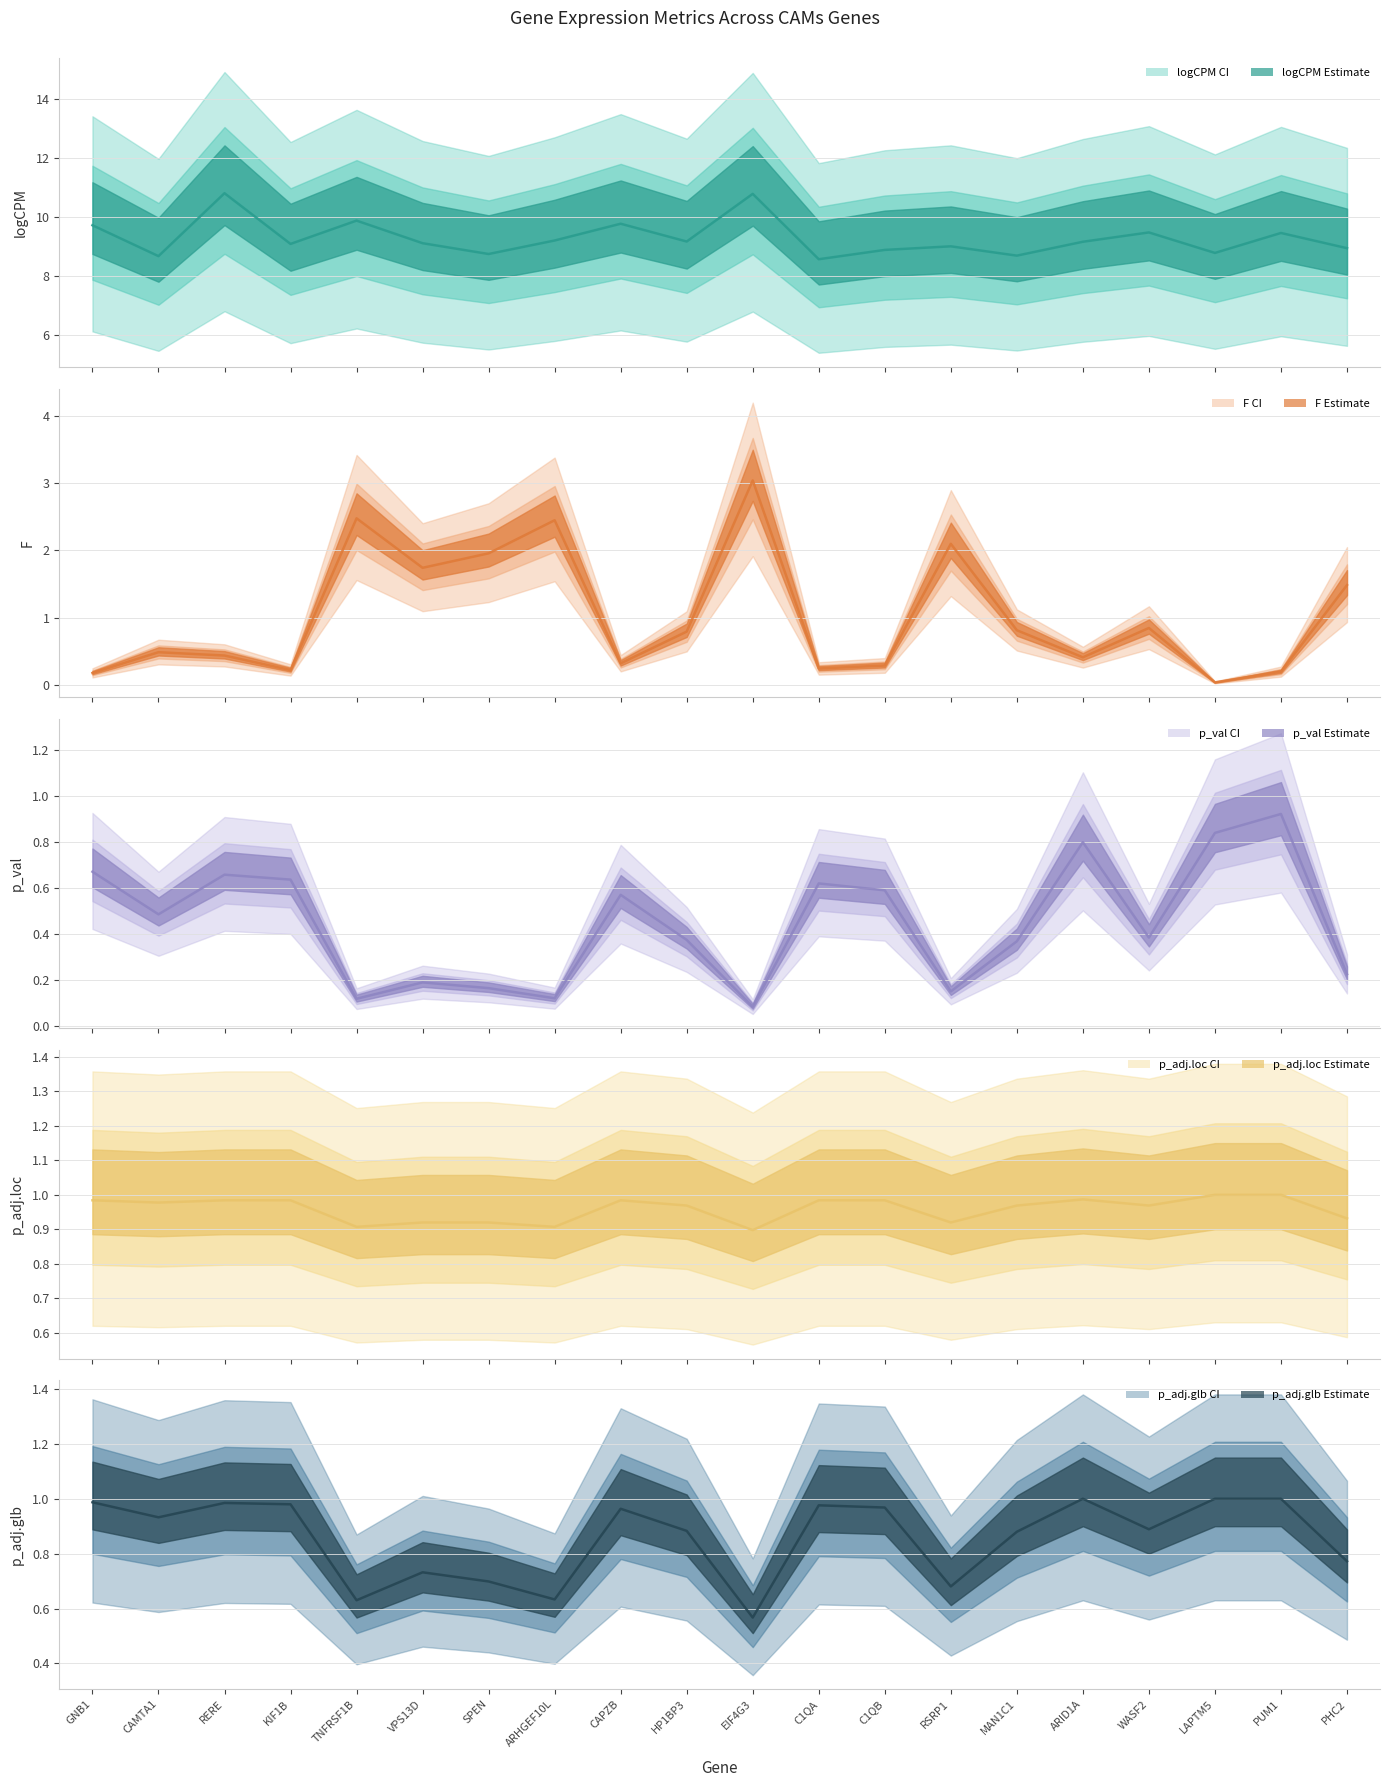

True or false: p_adj.glb (line) has a value of 0.4 at CAPZB.

False